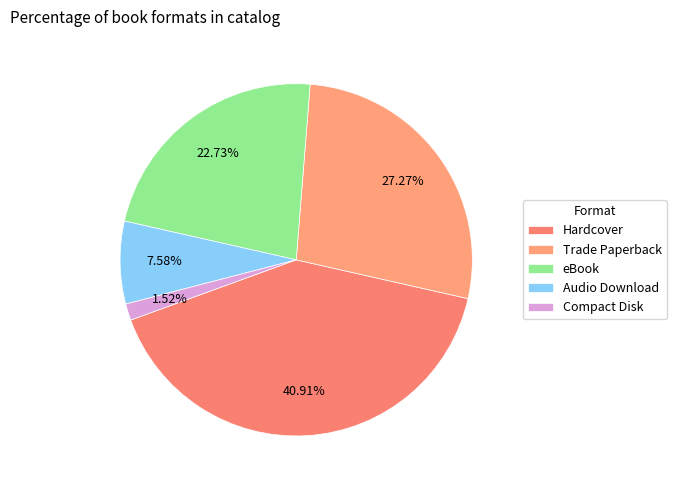

How many segments does this pie chart have?

5